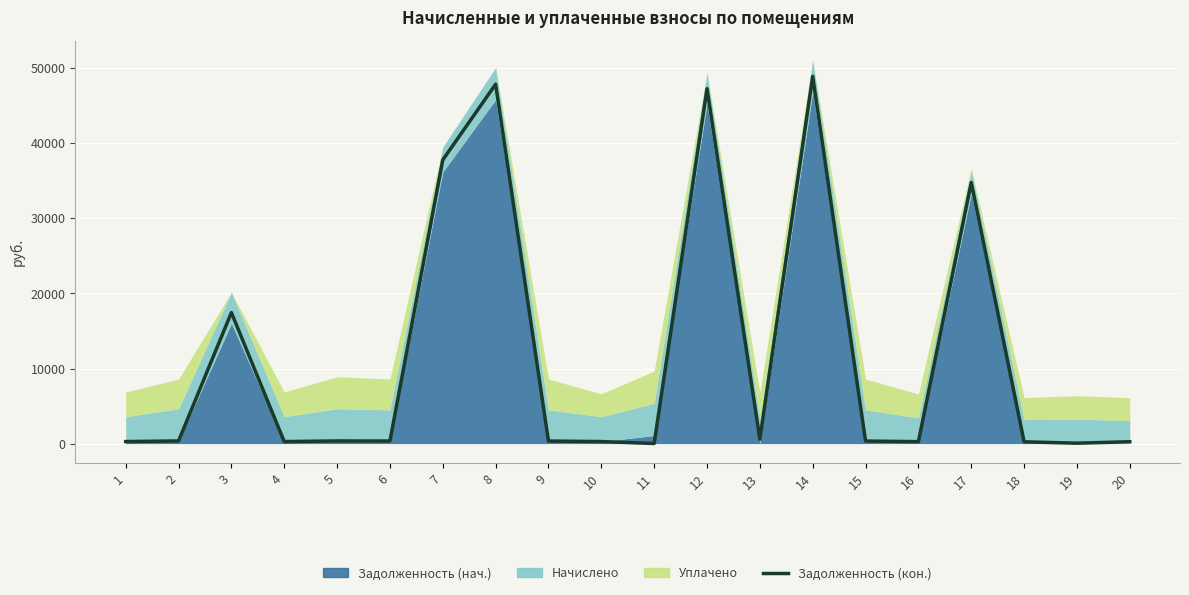

Reading left to right, list all the values displayed in this chart.

1=276.3	2=357.4	3=17441.5	4=276.3	5=357.6	6=345.6	7=37763.0	8=47832.0	9=345.6	10=276.3	11=18.4	12=47244.5	13=593.3	14=48879.2	15=345.6	16=264.9	17=34756.2	18=246.4	19=59.8	20=256.5